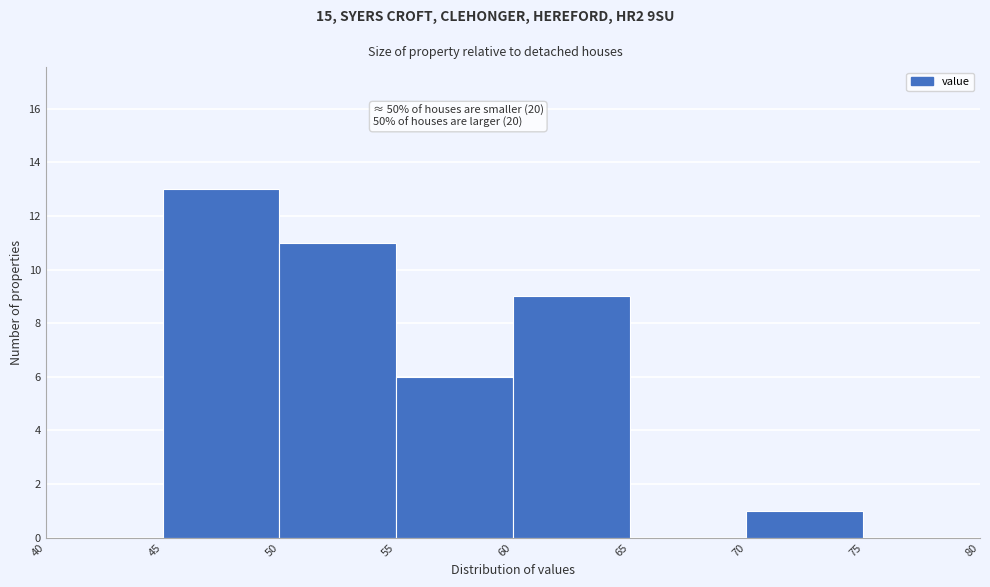

Which range on the x-axis has the tallest bar?

45 to 50